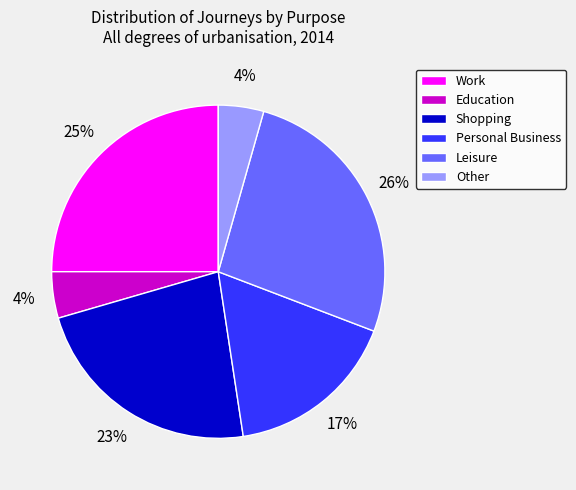

How many segments does this pie chart have?

6